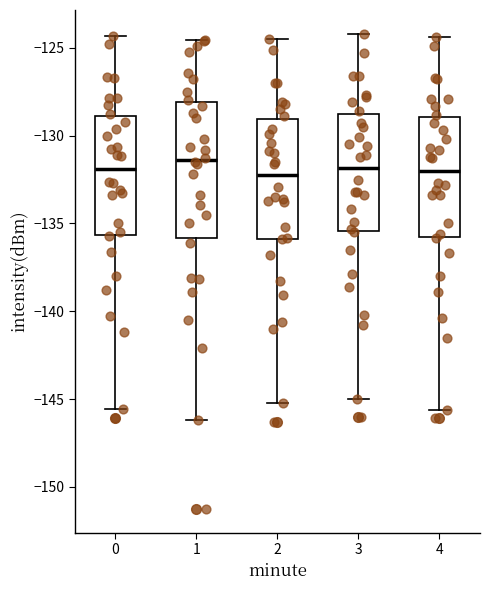

Reading left to right, transcribe this box plot: for each box, give where its median line is, the range the box spans, and where its two whiskers end, as read against the y-axis. The values are not printed on the chart, so give them approximately, as read against the axis.

0: median -132.0, box -135.5 to -129.0, whiskers -145.5 to -124.5
1: median -131.5, box -136.0 to -128.0, whiskers -146.0 to -124.5
2: median -132.0, box -136.0 to -129.0, whiskers -145.0 to -124.5
3: median -132.0, box -135.5 to -129.0, whiskers -145.0 to -124.0
4: median -132.0, box -135.5 to -129.0, whiskers -145.5 to -124.5